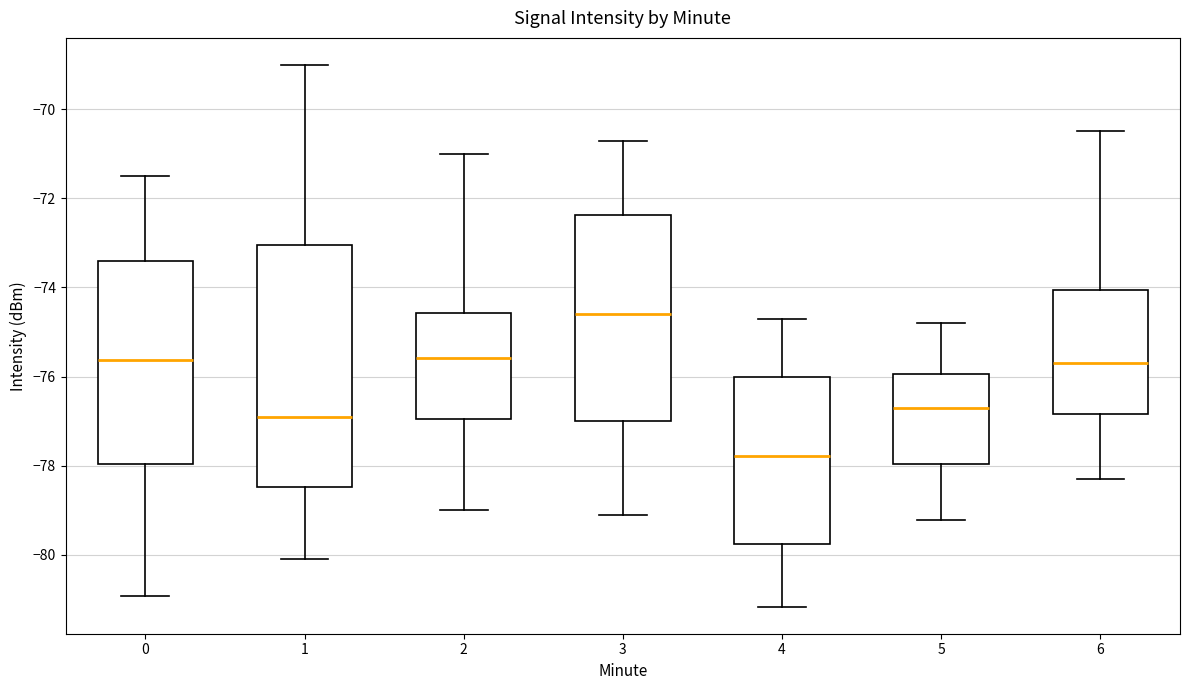

Reading left to right, transcribe this box plot: for each box, give where its median line is, the range the box spans, and where its two whiskers end, as read against the y-axis. The values are not printed on the chart, so give them approximately, as read against the axis.

0: median -75.6, box -78.0 to -73.4, whiskers -81.0 to -71.4
1: median -76.8, box -78.4 to -73.0, whiskers -80.0 to -69.0
2: median -75.6, box -77.0 to -74.6, whiskers -79.0 to -71.0
3: median -74.6, box -77.0 to -72.4, whiskers -79.0 to -70.8
4: median -77.8, box -79.8 to -76.0, whiskers -81.2 to -74.6
5: median -76.6, box -78.0 to -76.0, whiskers -79.2 to -74.8
6: median -75.6, box -76.8 to -74.0, whiskers -78.2 to -70.4